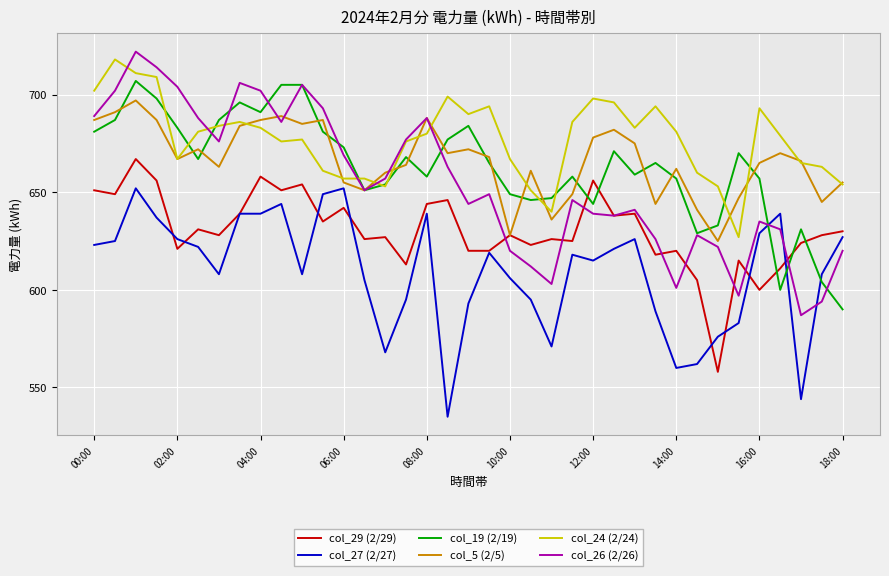

Which series has the largest total across all categories?

col_24 (2/24)